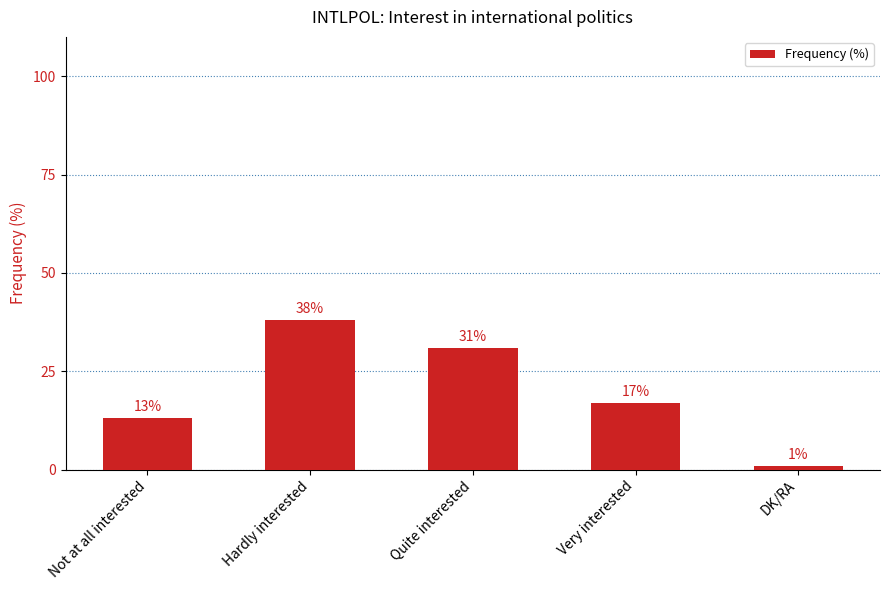

Which label corresponds to the smallest value in the chart?

DK/RA